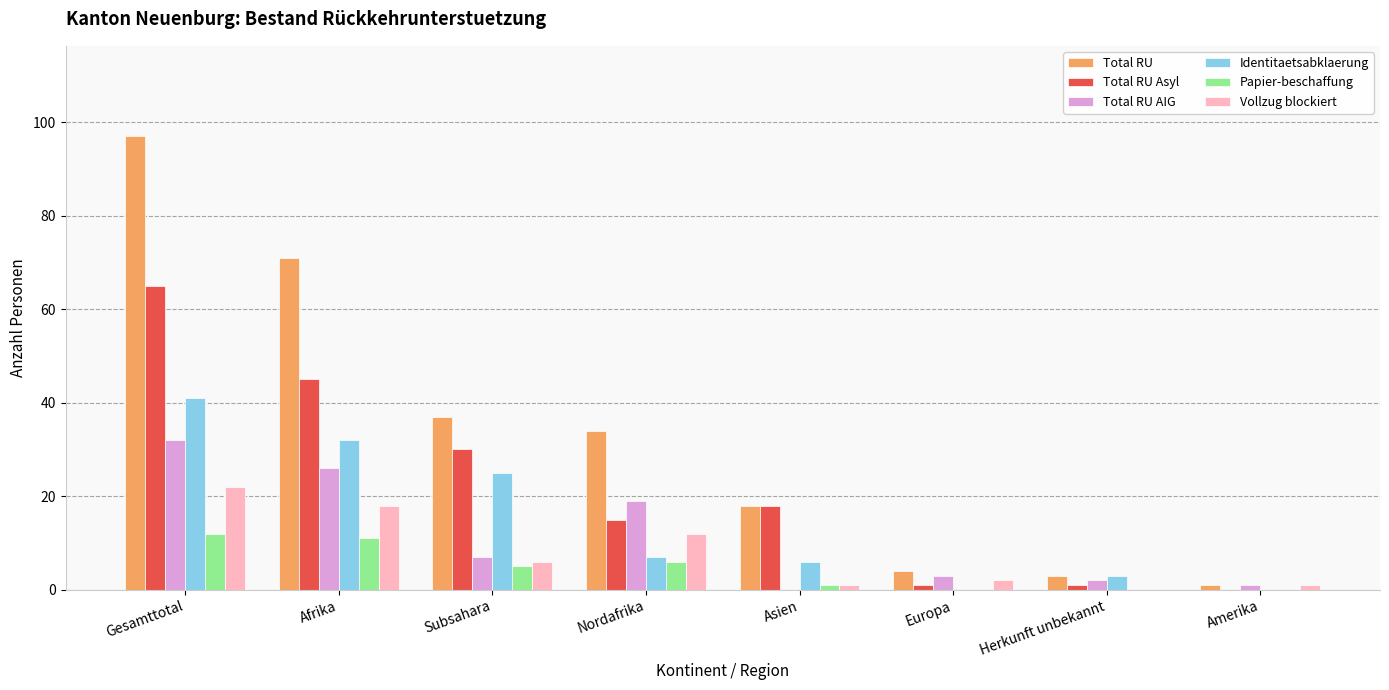

Between Afrika and Herkunft unbekannt, which series saw the biggest shift?

Total RU